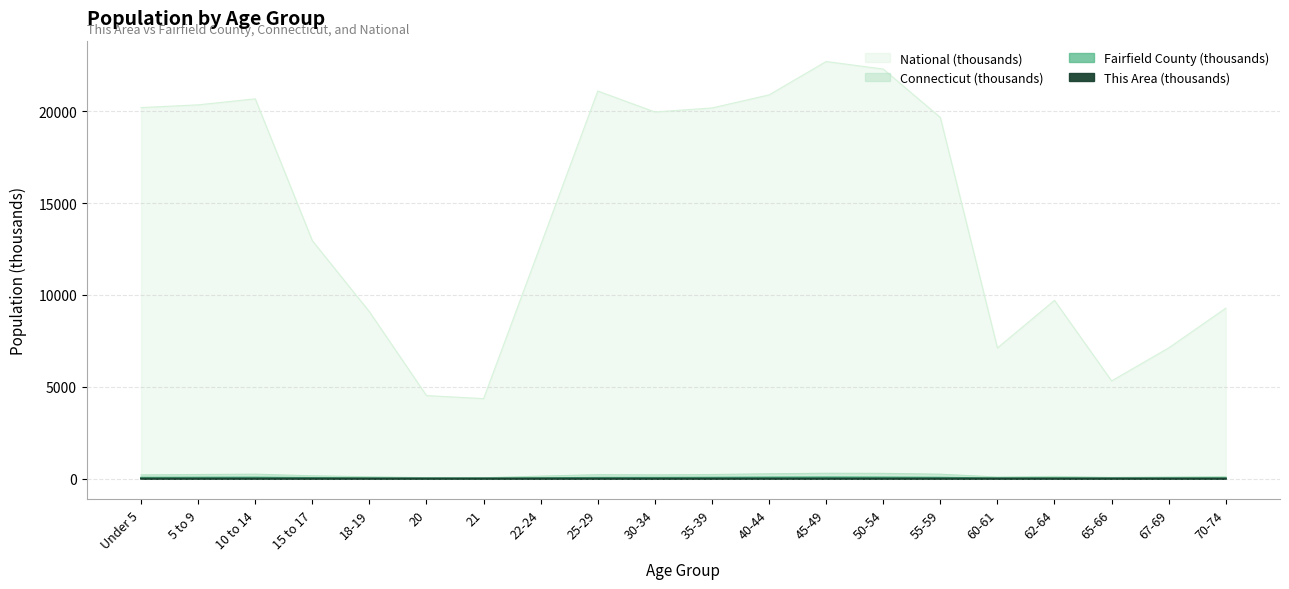

Is it true that This Area equals 0.0 at 20?

True